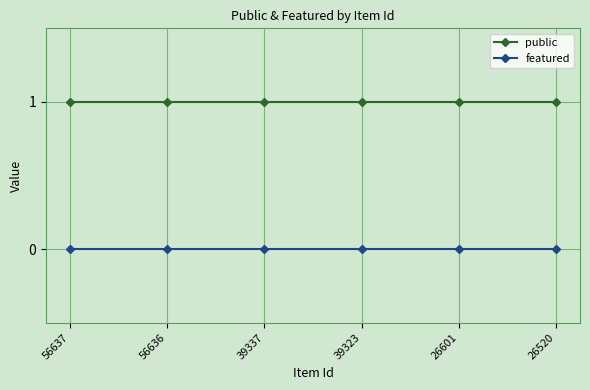

What is the value of the public point at the 6th from the left?

1